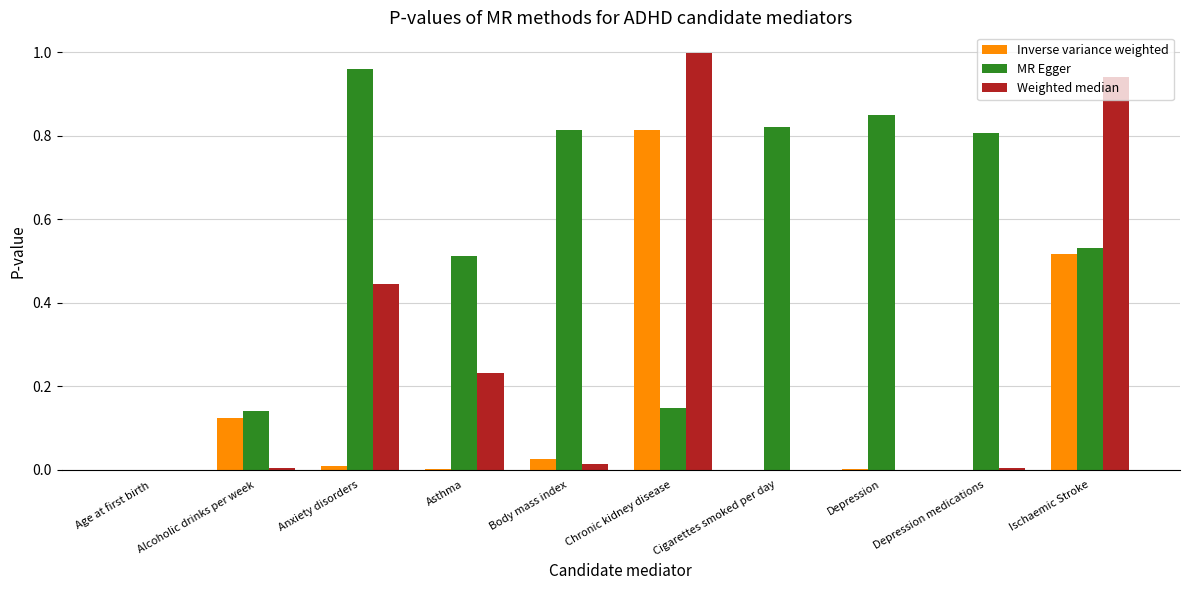

What are all the series names shown in the legend?

Inverse variance weighted, MR Egger, Weighted median